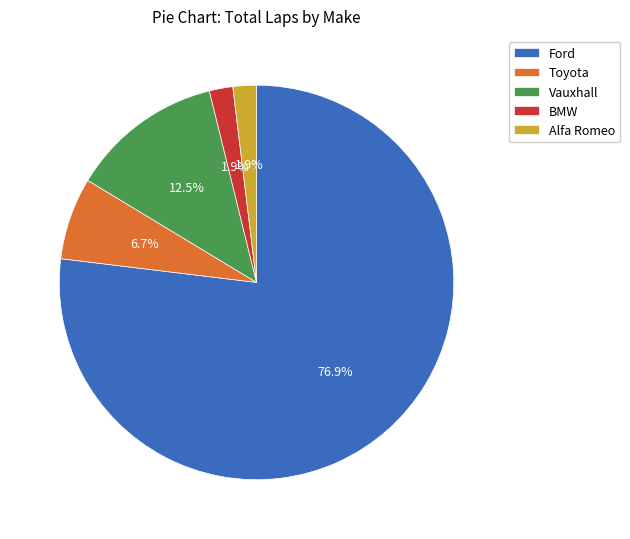

Which slice is the largest?

Ford